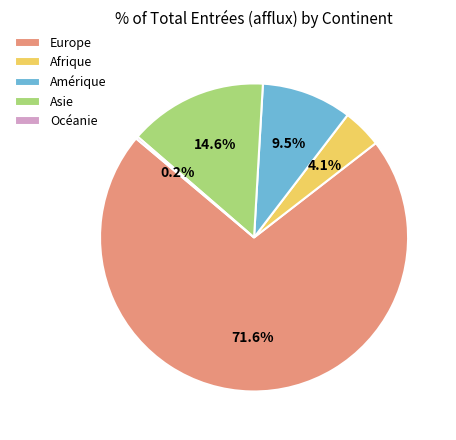

Does Asie account for over 50% of the chart?

No